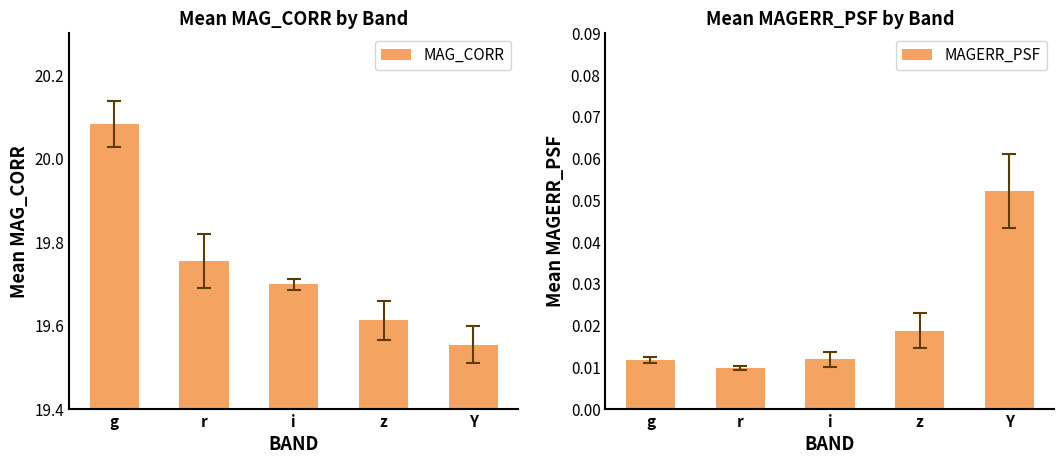

What is the spread (max minus min) of values at g?

20.1